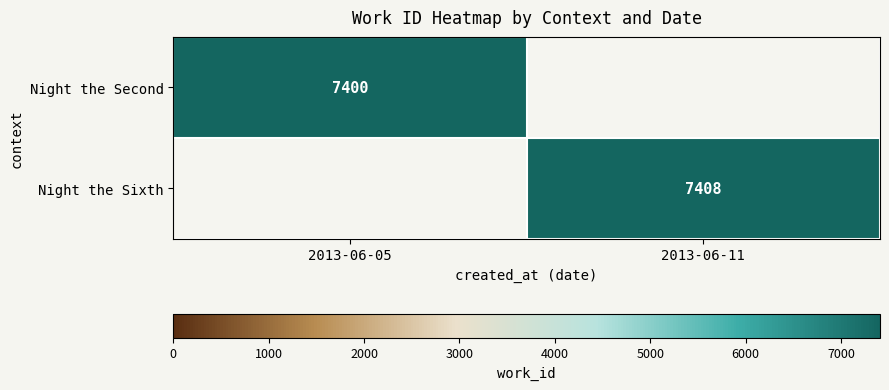

How many data points does each series have?

2